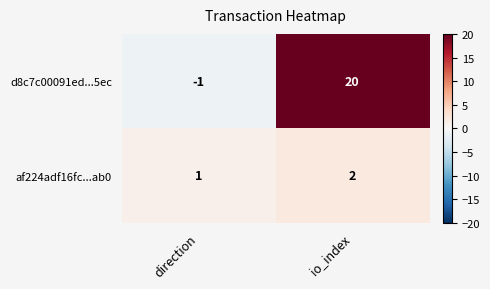

What is the average value of the d8c7c00091ed...5ec series?

10